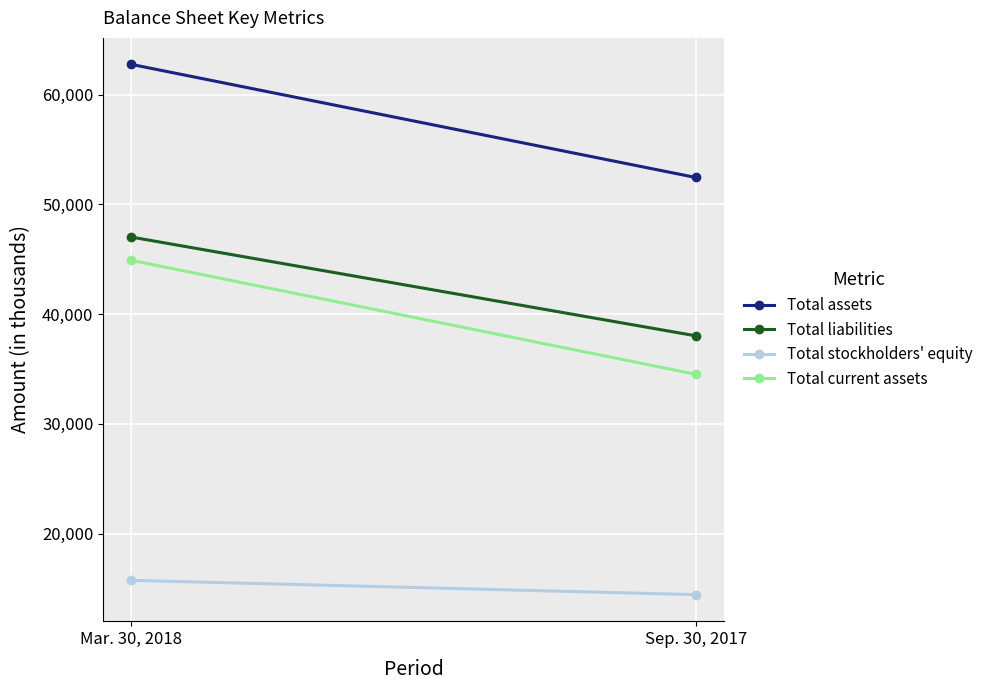

What is the total value across all series at Mar. 30, 2018?

170404